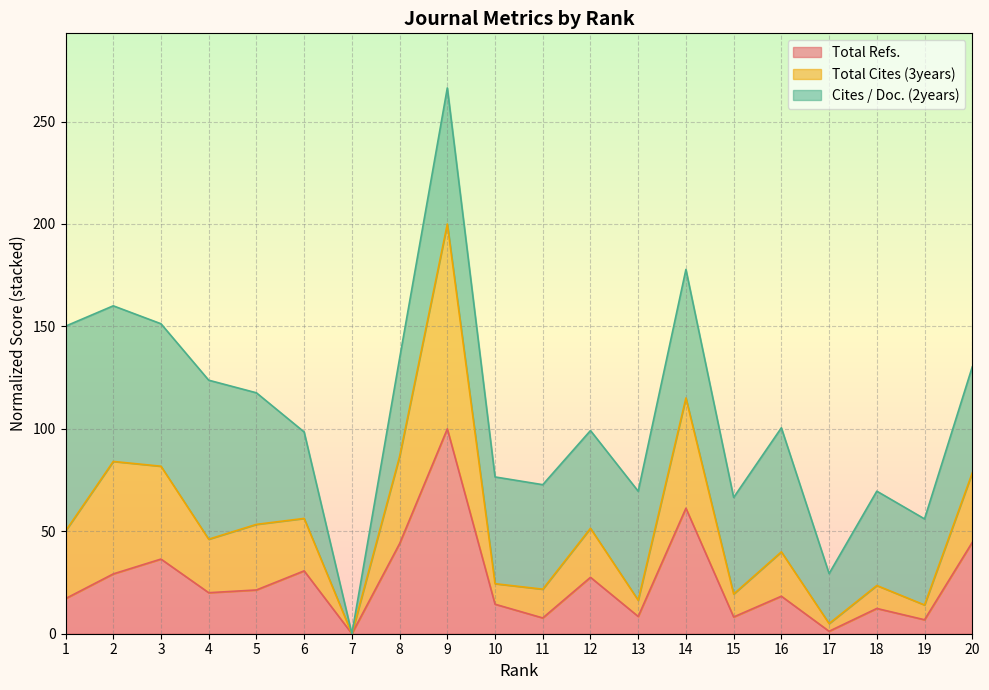

True or false: Total Cites (3years) and Total Refs. cross at least once.

False